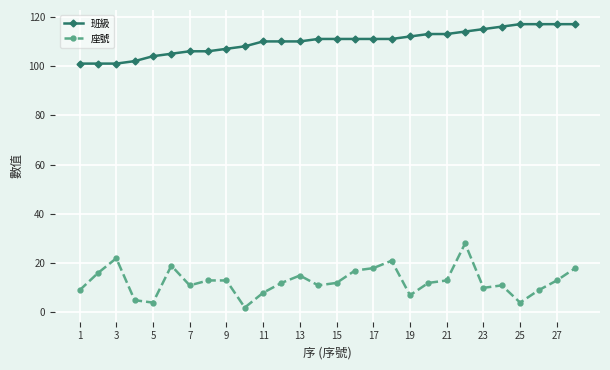

What is the difference between the maximum and minimum values in the 班級 series?

16